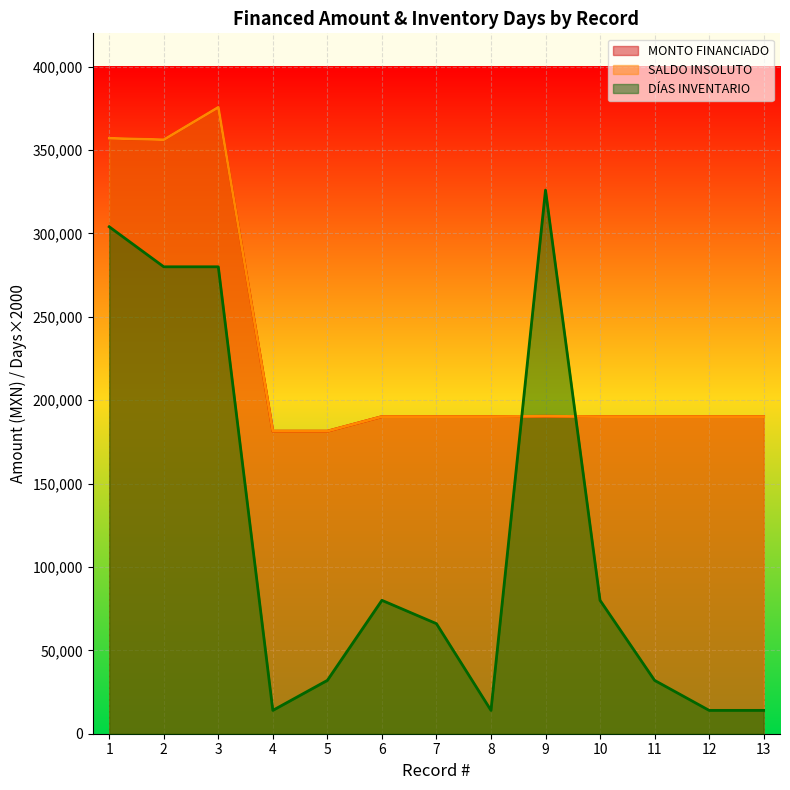

How many intersections are there between SALDO INSOLUTO and DÍAS INVENTARIO?

2